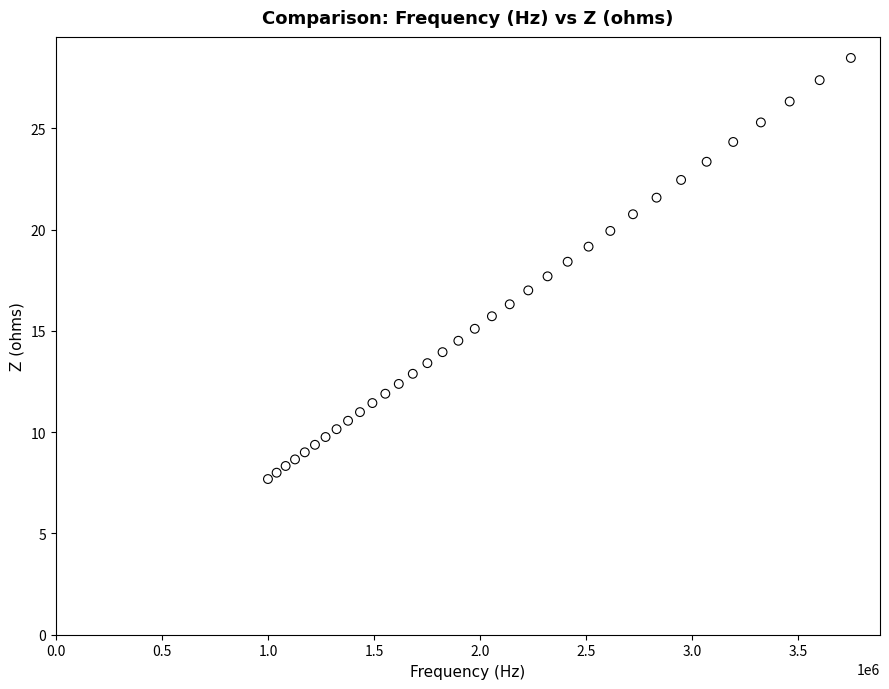

What is the range of X values (max minus min)?

2747356.5